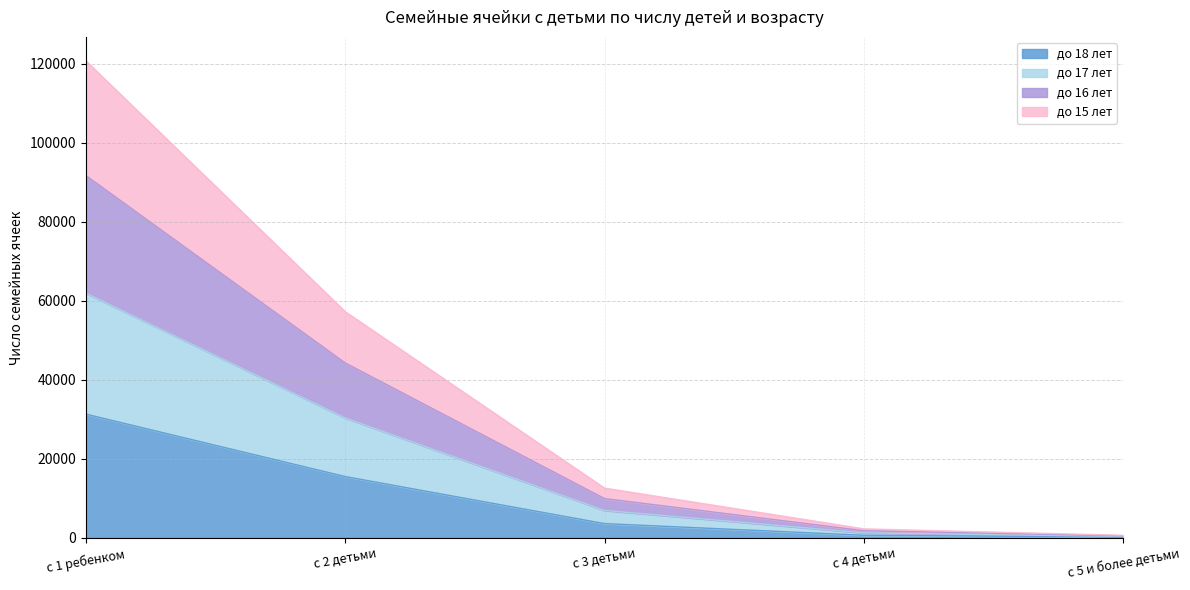

At which category is the sum across all series the highest?

с 1 ребенком